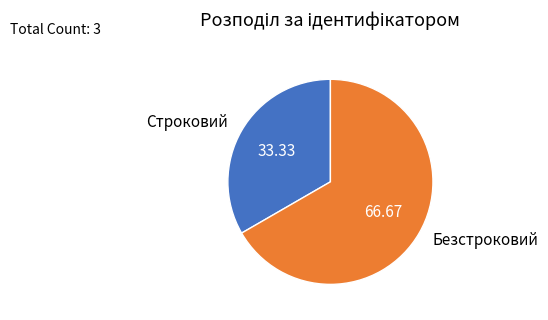

What is the ratio of the value at Строковий to the value at Безстроковий?

0.5